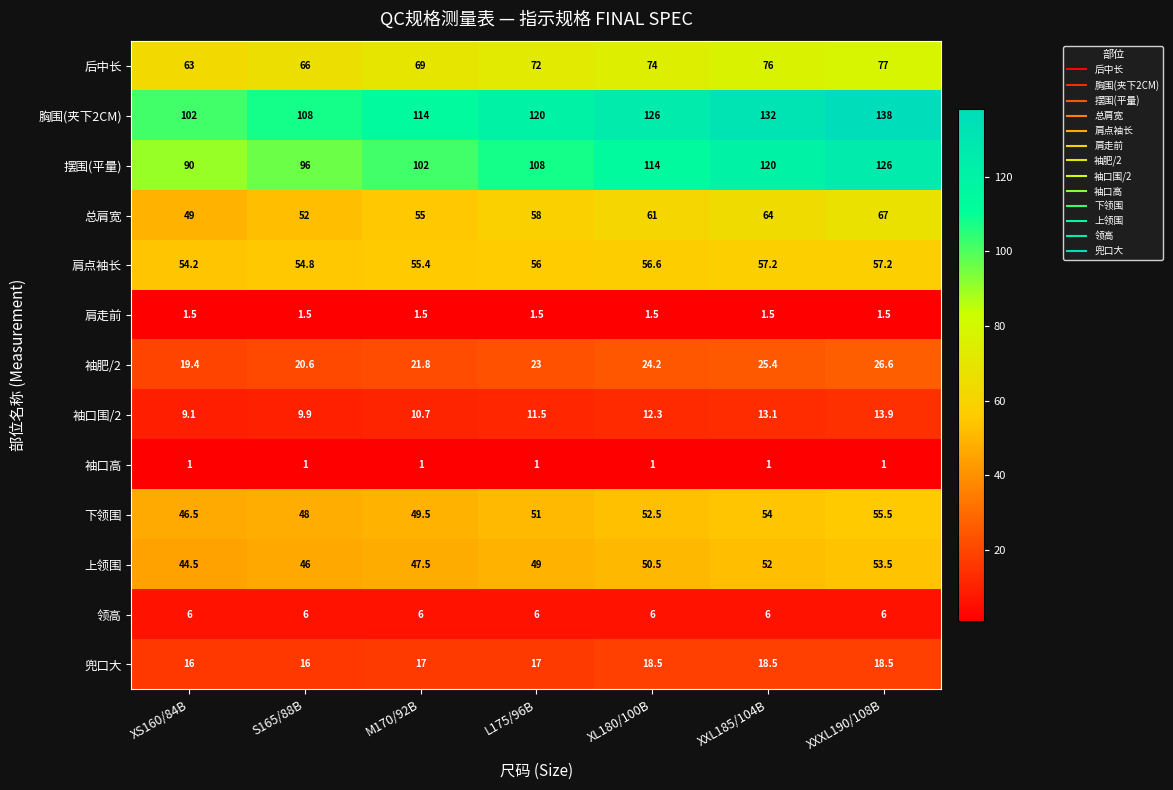

How many distinct data groups are displayed?

13